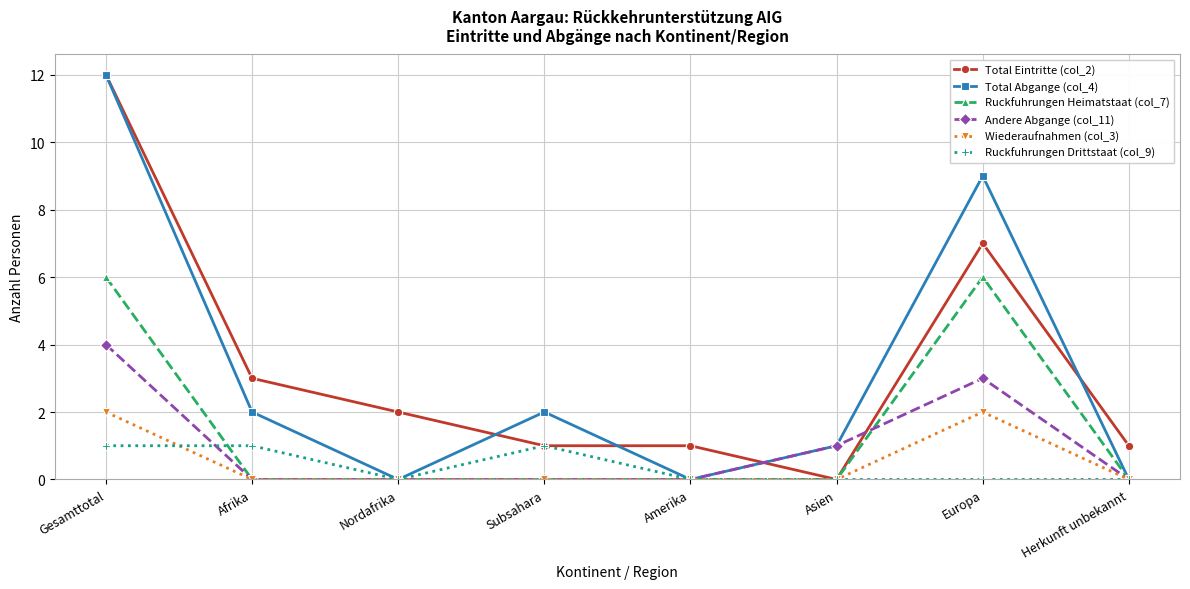

What are all the series names shown in the legend?

Total Eintritte (col_2), Total Abgange (col_4), Ruckfuhrungen Heimatstaat (col_7), Andere Abgange (col_11), Wiederaufnahmen (col_3), Ruckfuhrungen Drittstaat (col_9)